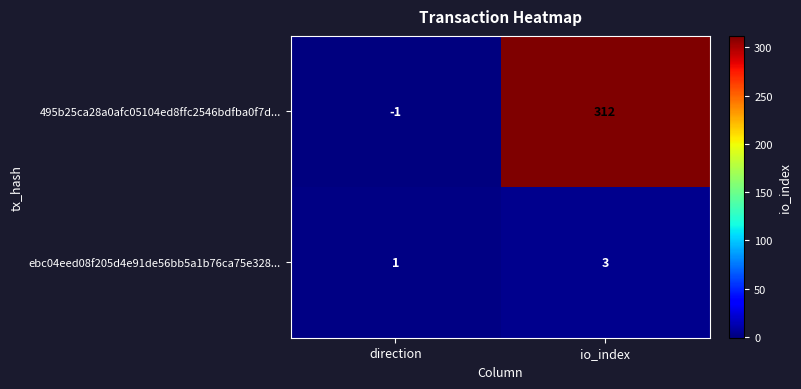

Reading left to right, what are all the values shown in this chart?

495b25ca28a0afc05104ed8ffc2546bdfba0f7d...: -1	312
ebc04eed08f205d4e91de56bb5a1b76ca75e328...: 1	3